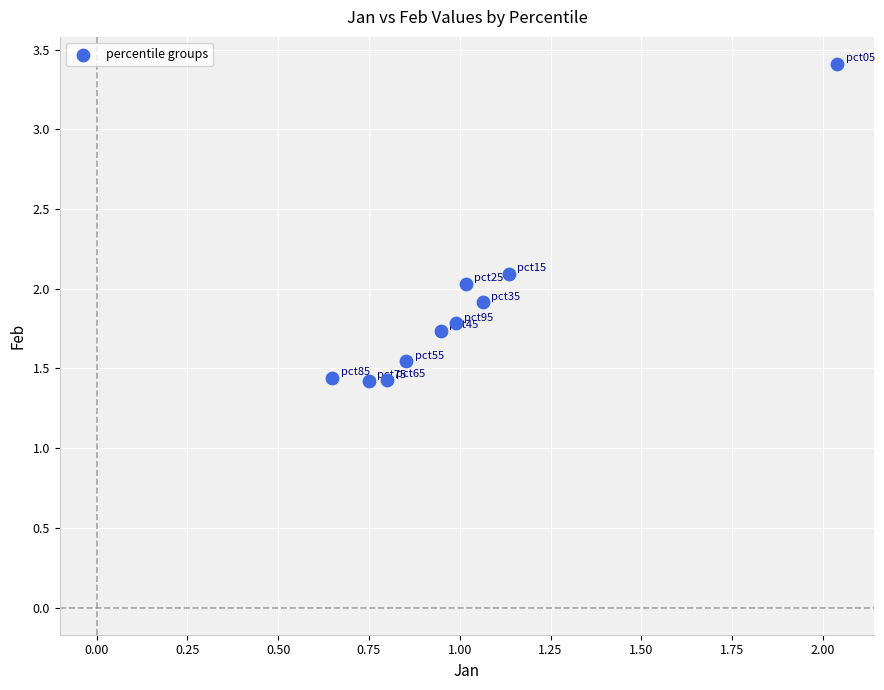

What is the average Y value?

1.9